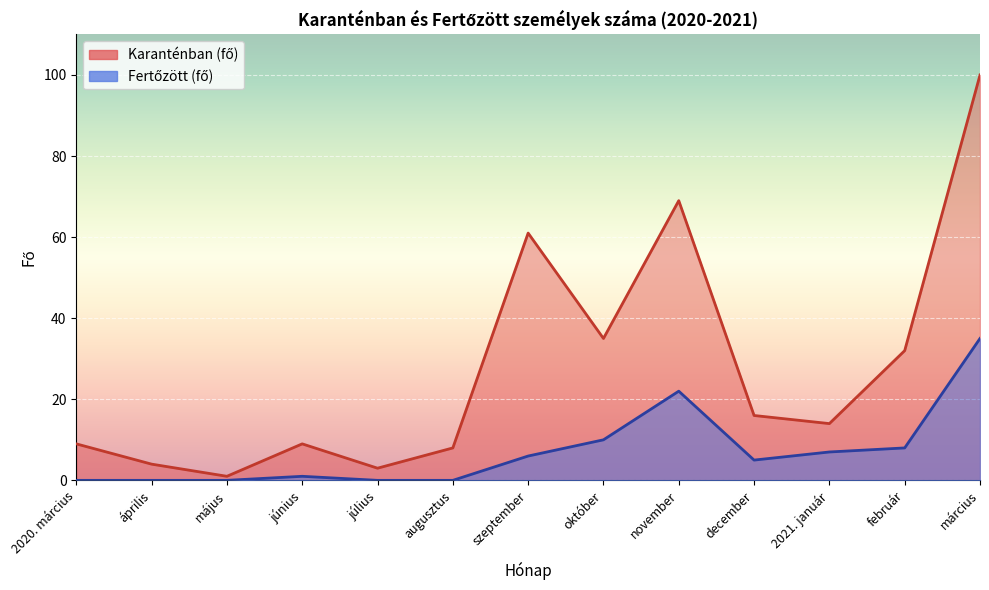

What position from the right is március?

1